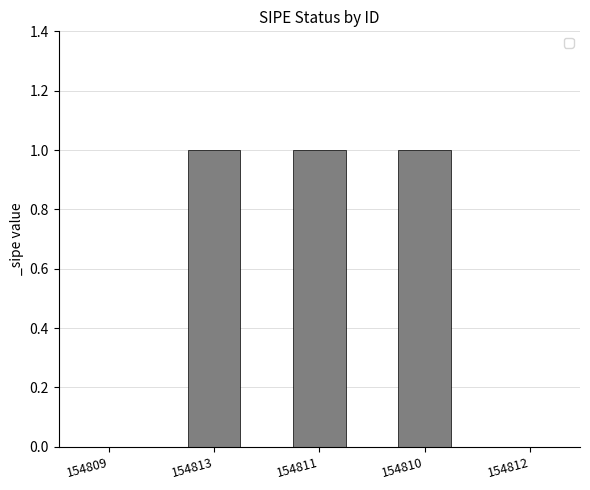

Are the bars horizontal?

No